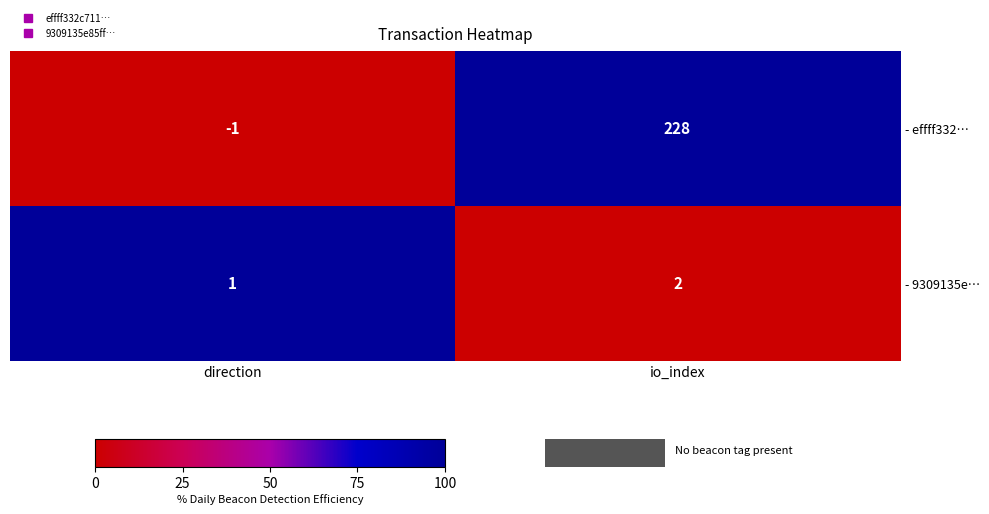

At how many categories does at least one series exceed 0?

2